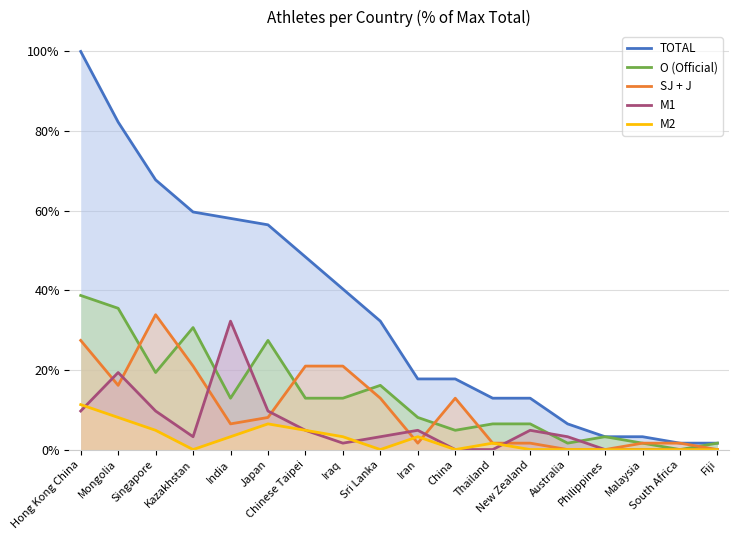

Does the chart display data point markers on the line(s)?

No